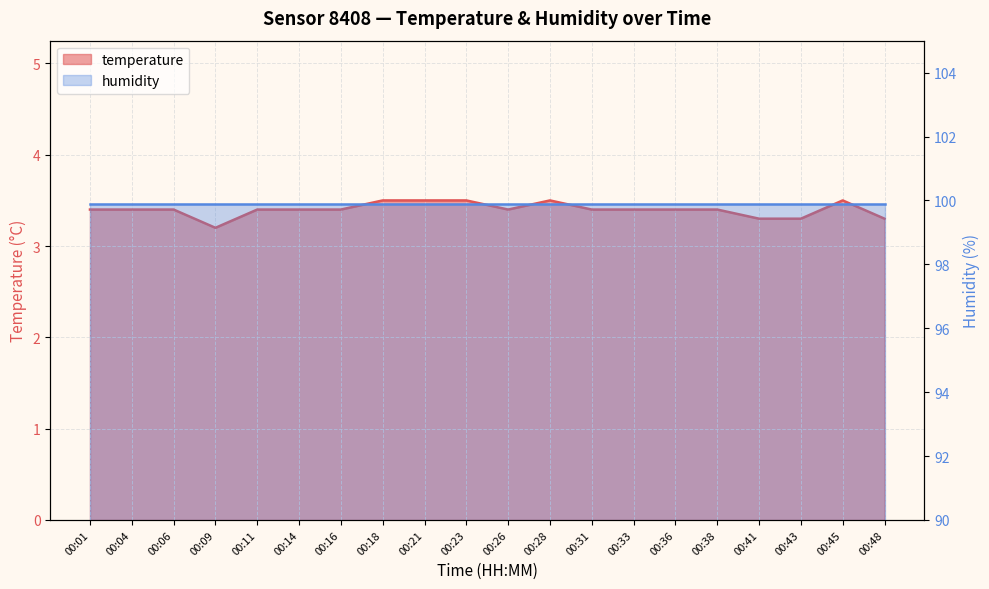

Which label corresponds to the smallest value in the chart?

00:09